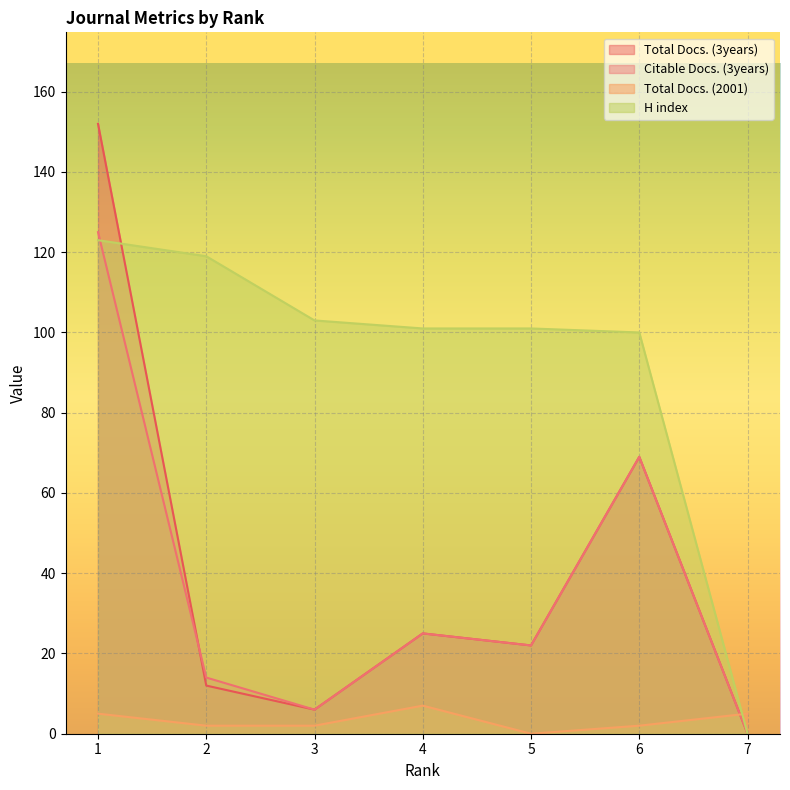

What is the average value of the H index series?

92